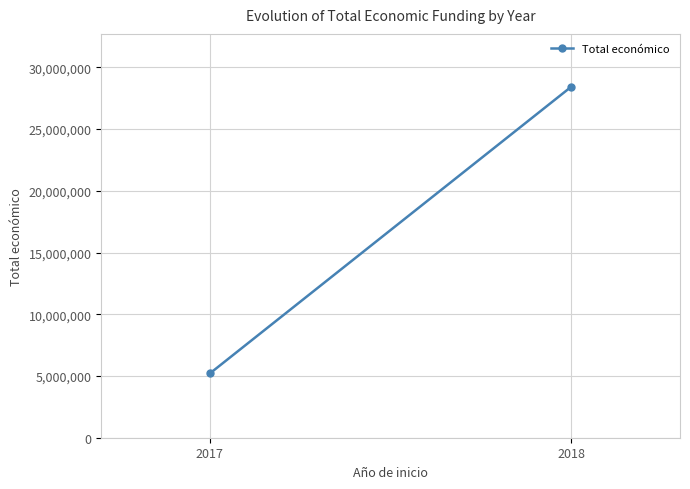

How many lines are shown in the chart?

1